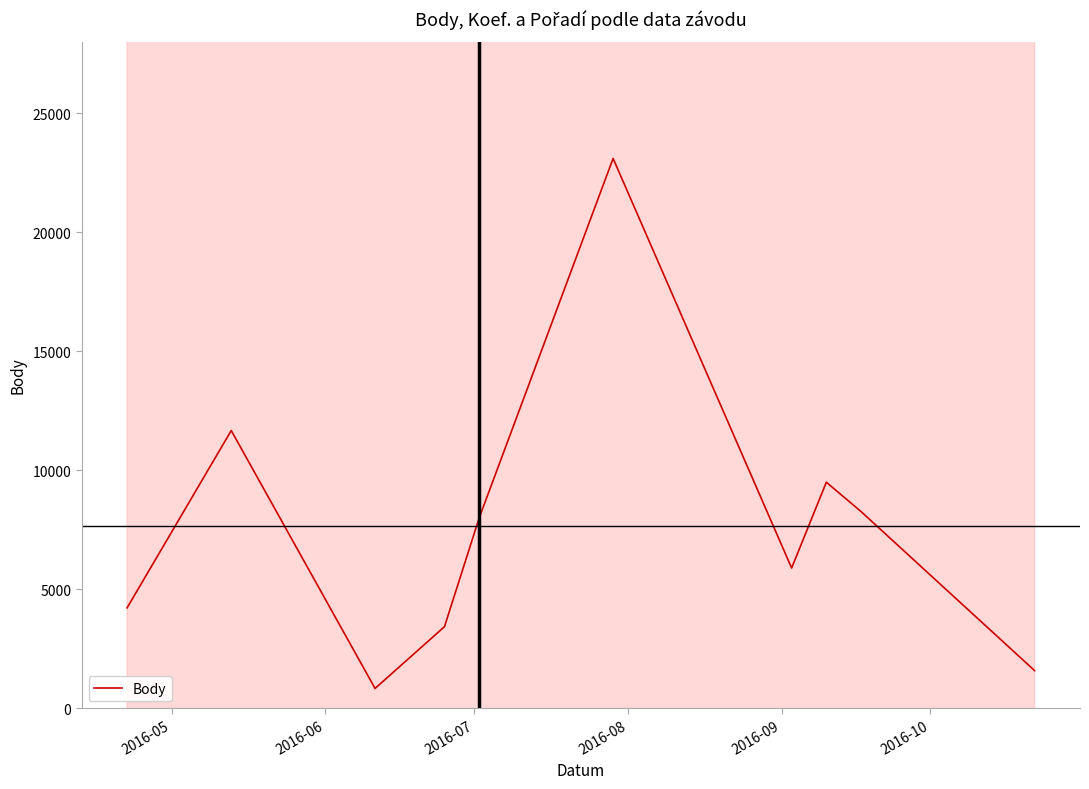

Is this an area chart (filled region under the line)?

No